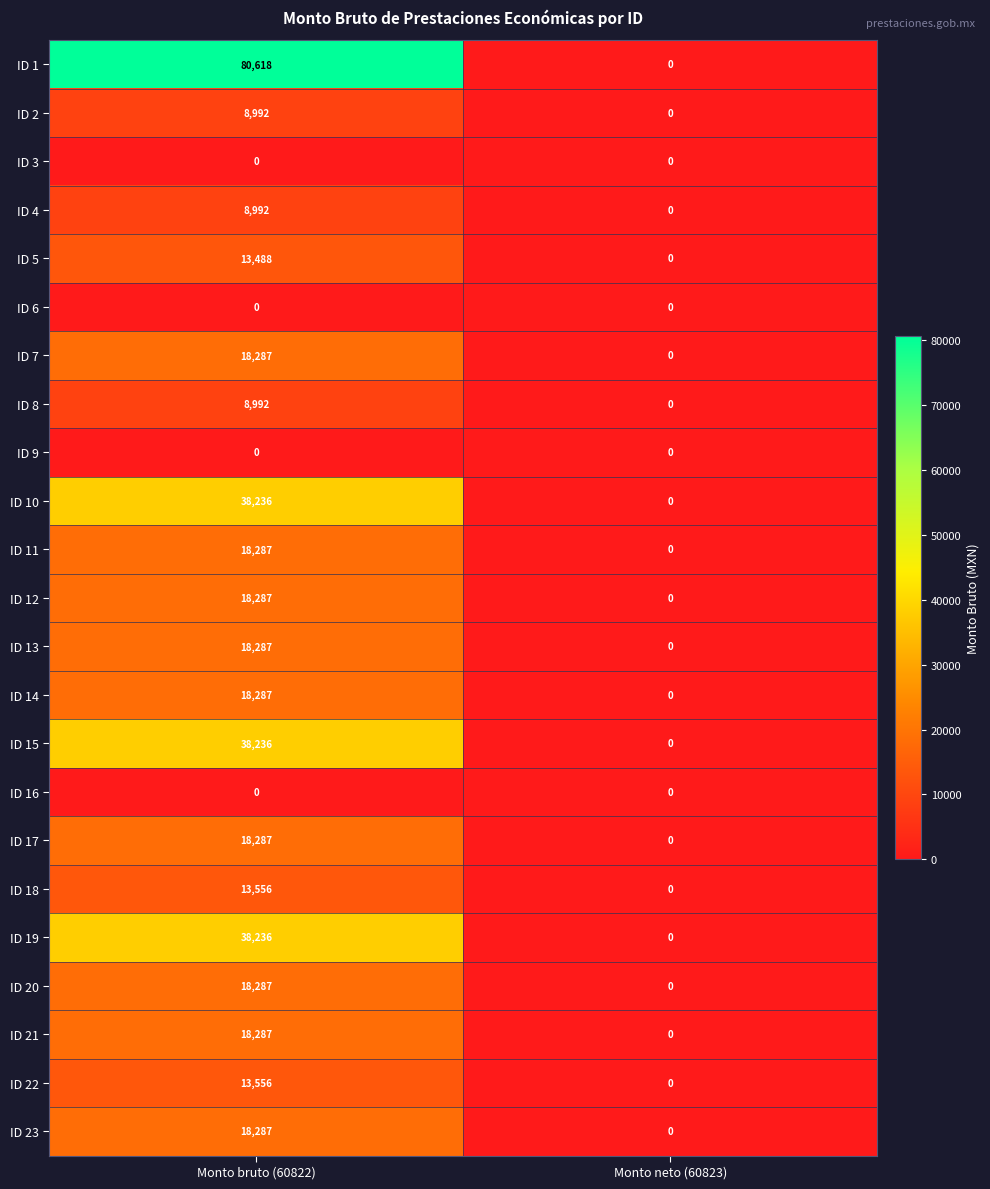

What is the spread (max minus min) of values at Monto bruto (60822)?

80618